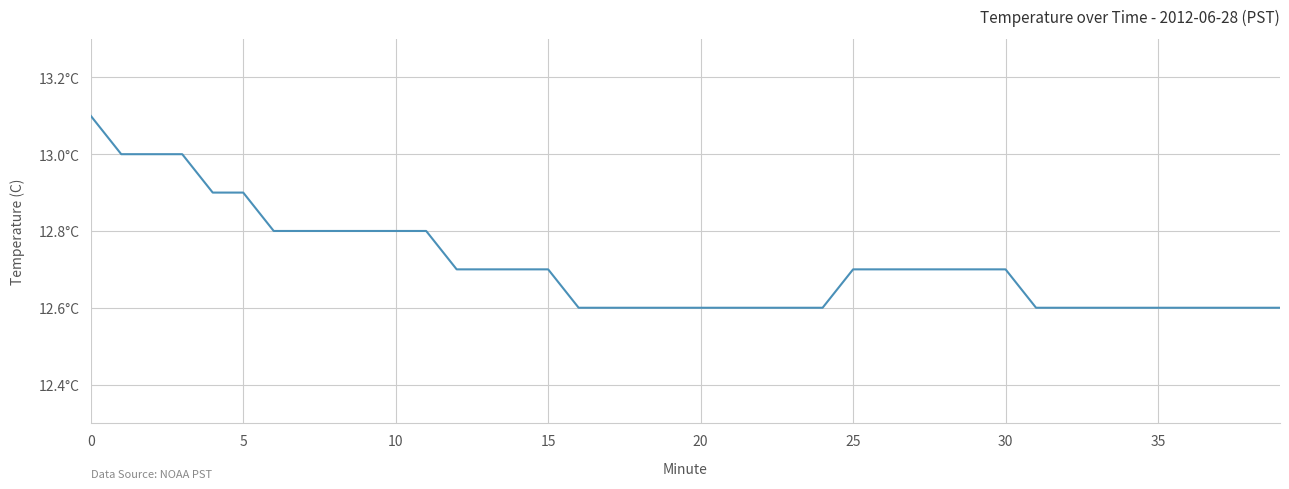

Does the chart display data point markers on the line(s)?

No